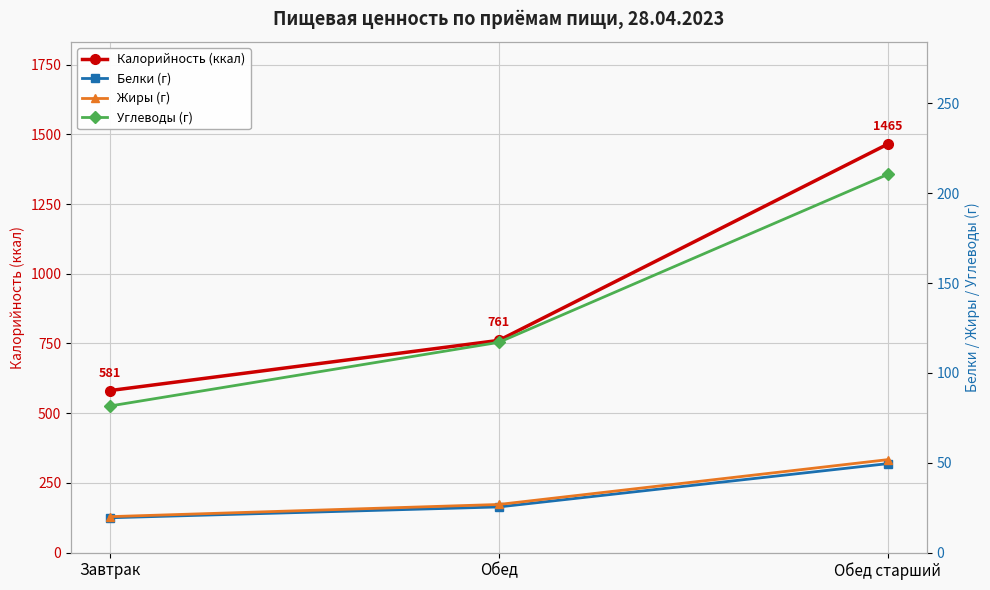

What is the value of the Белки (г) point at the 1st from the left?

19.4